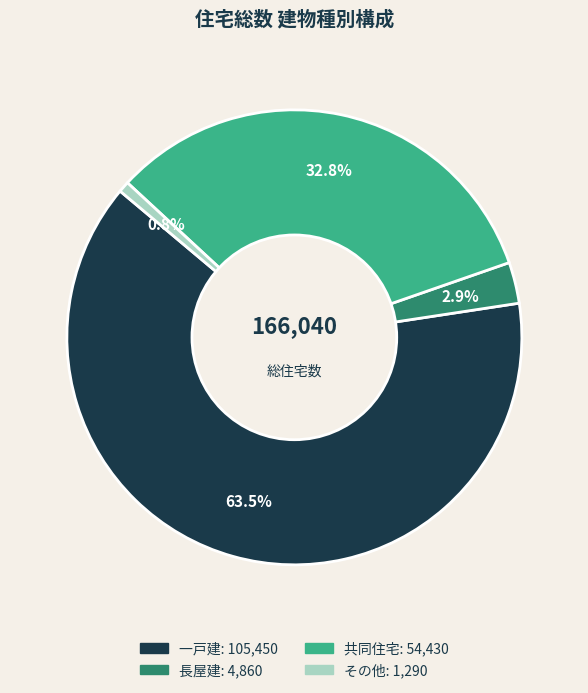

True or false: 共同住宅 accounts for 46% of the total.

False